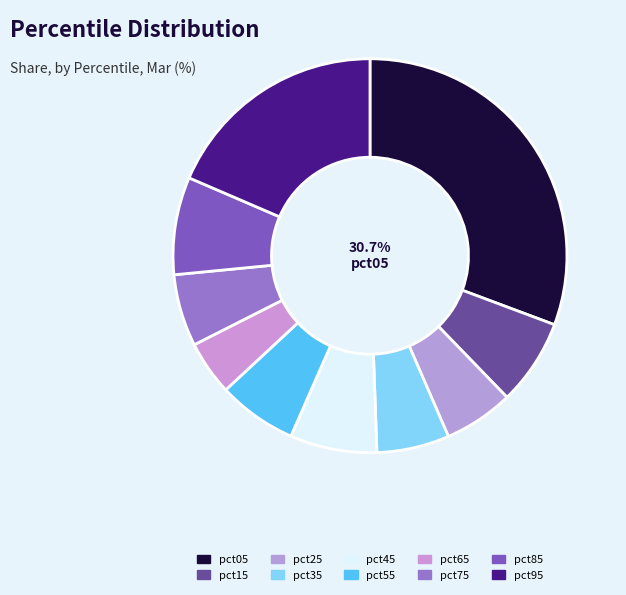

True or false: pct65 accounts for 1% of the total.

False